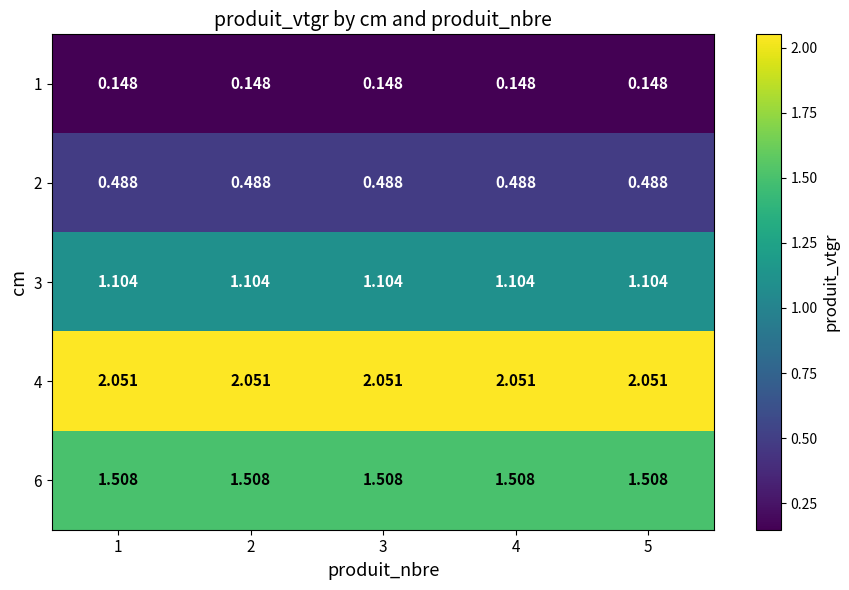

Is the value of 2 at 3 greater than the value of 4 at 1?

No